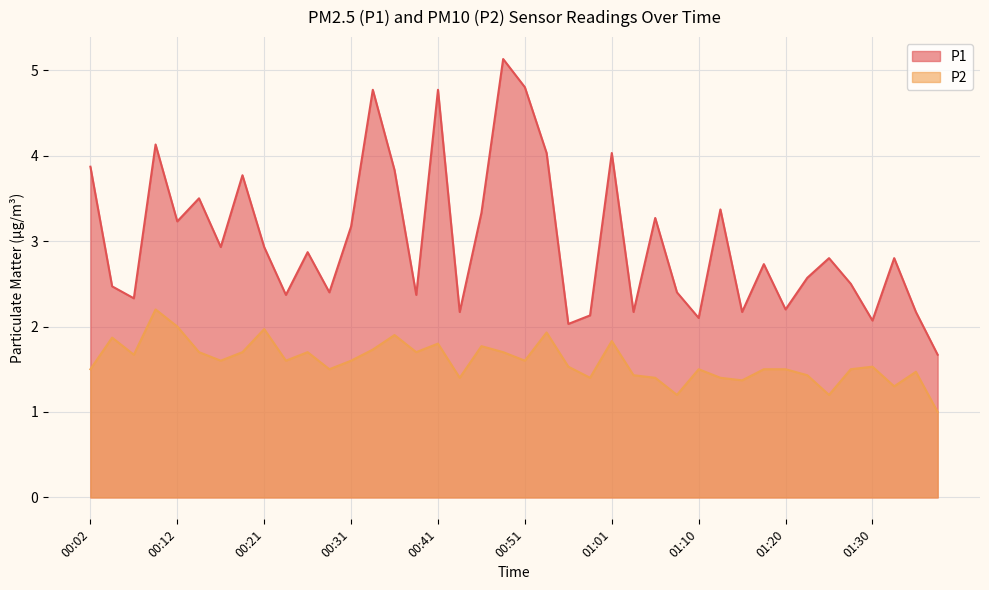

In P2, how many points are higher than both neighbors (excluding endpoints)?

12